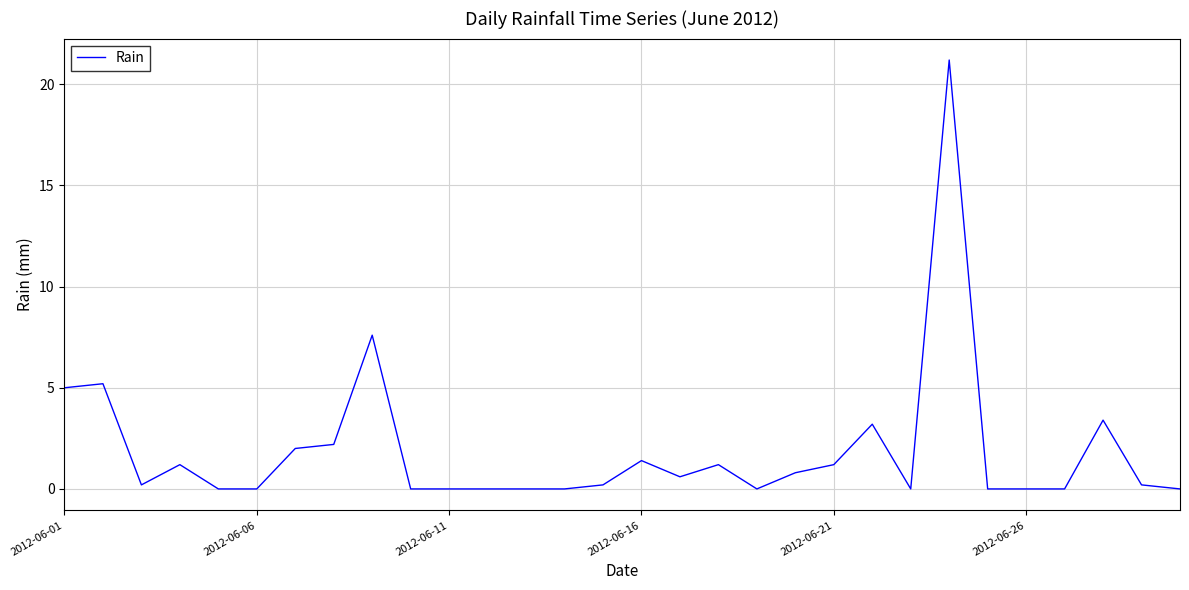

What is the difference between the maximum and minimum values?

21.2